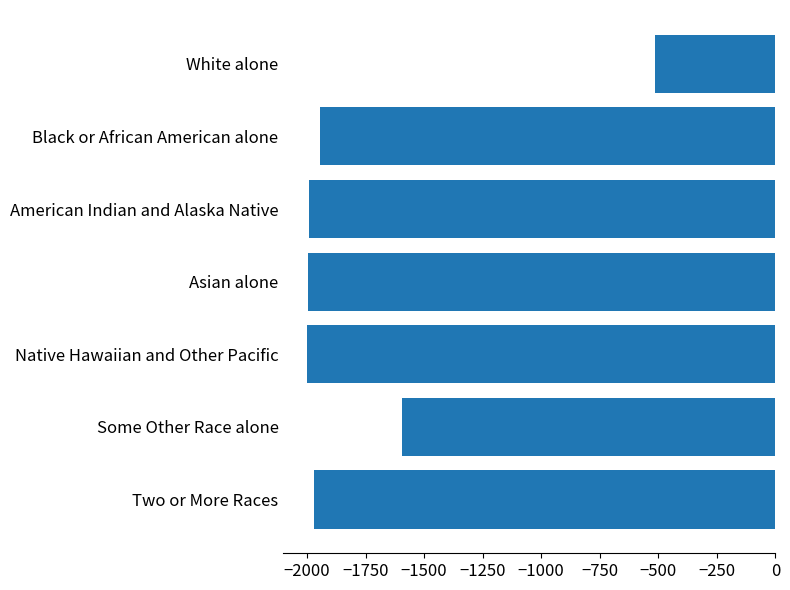

What is the maximum value shown in the chart?

-516